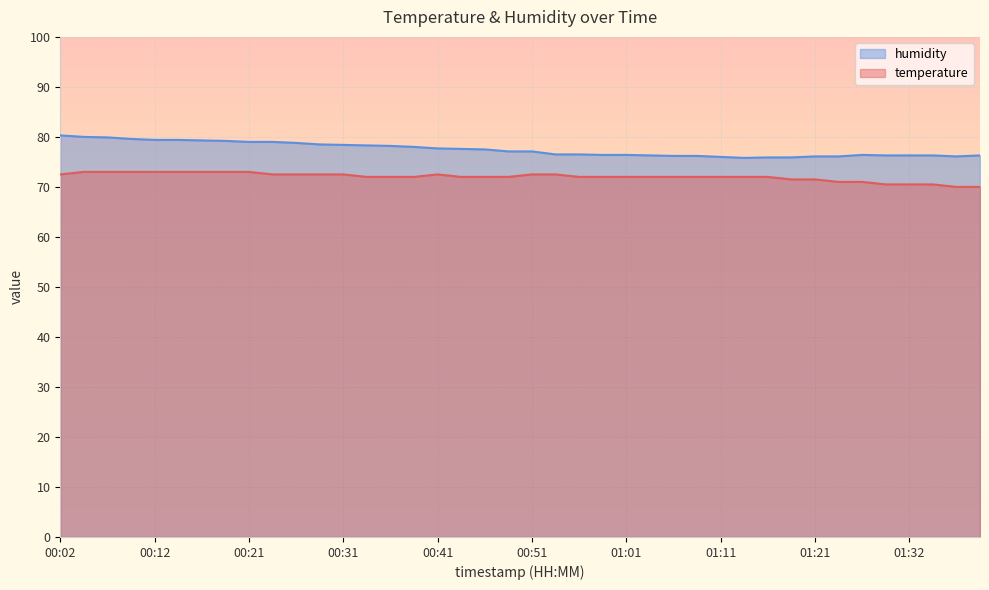

Where is the first local maximum for temperature?

00:41